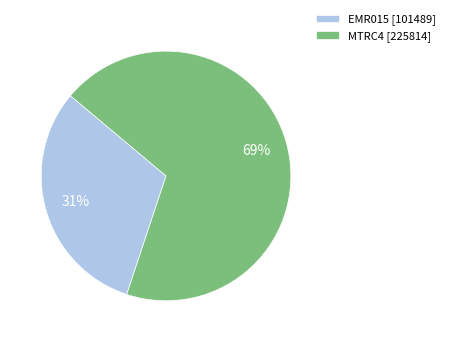

Which category has the biggest portion of the pie?

MTRC4